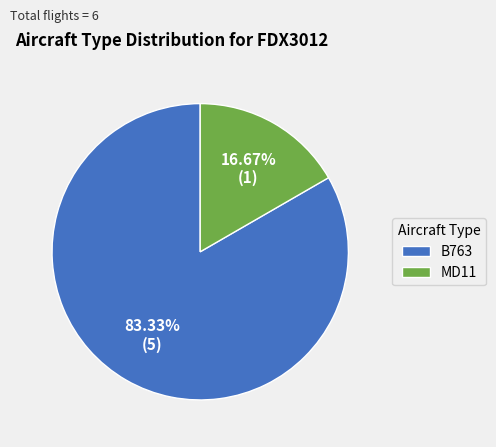

Which has a higher value, B763 or MD11?

B763